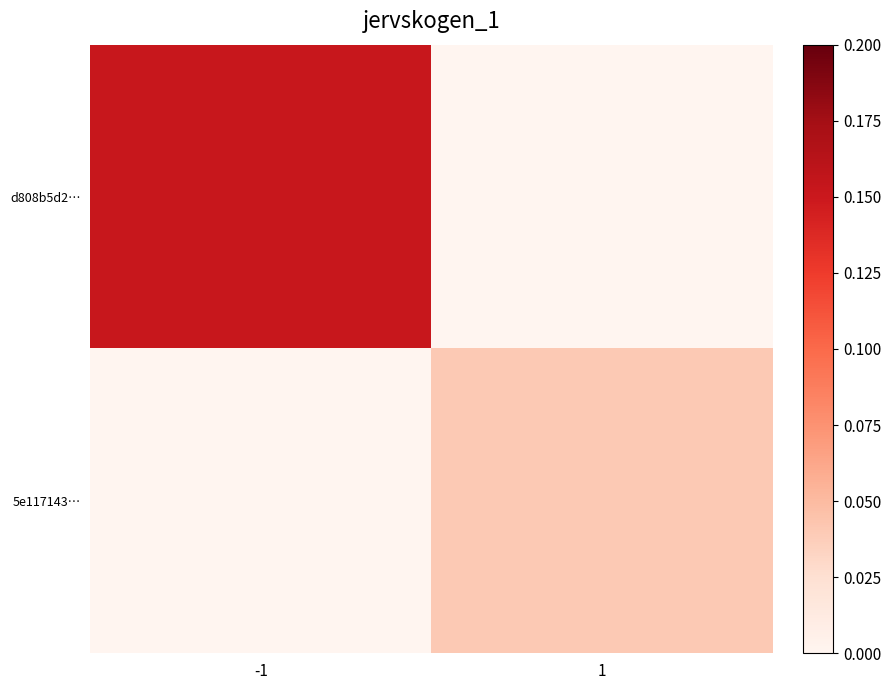

Reading right to left, list all the values displayed in this chart.

d808b5d2…: 1=0.0	-1=0.2
5e117143…: 1=0.0	-1=0.0